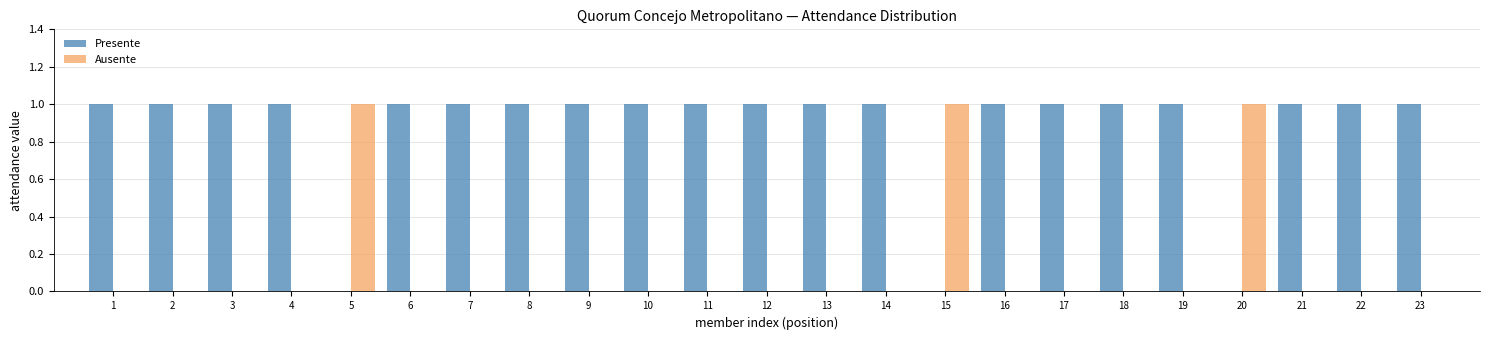

The value of Ausente at 6 is 1. True or false?

False